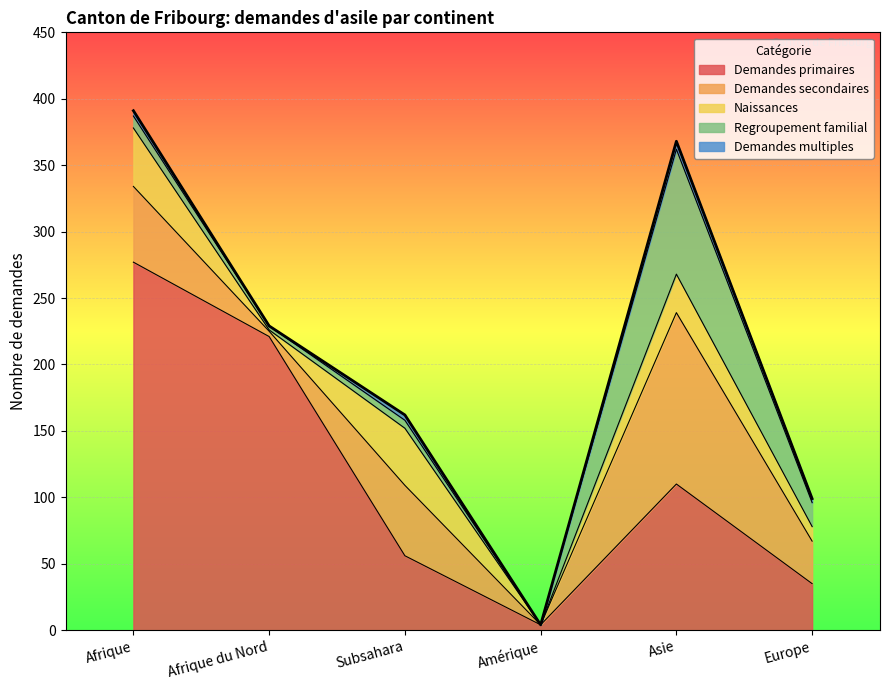

What is the difference between the highest and lowest values at Afrique du Nord?

221